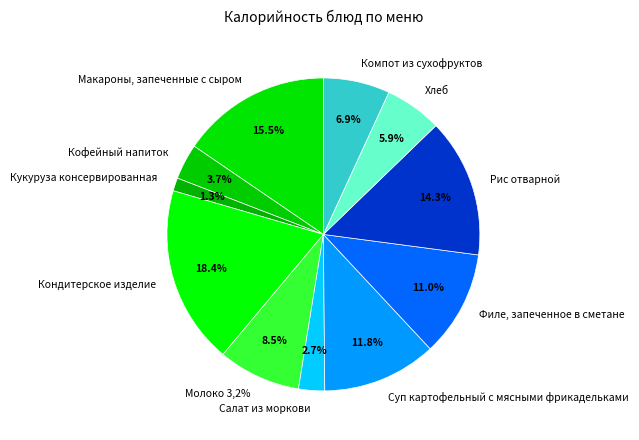

Is there any slice that represents more than half of the pie?

No